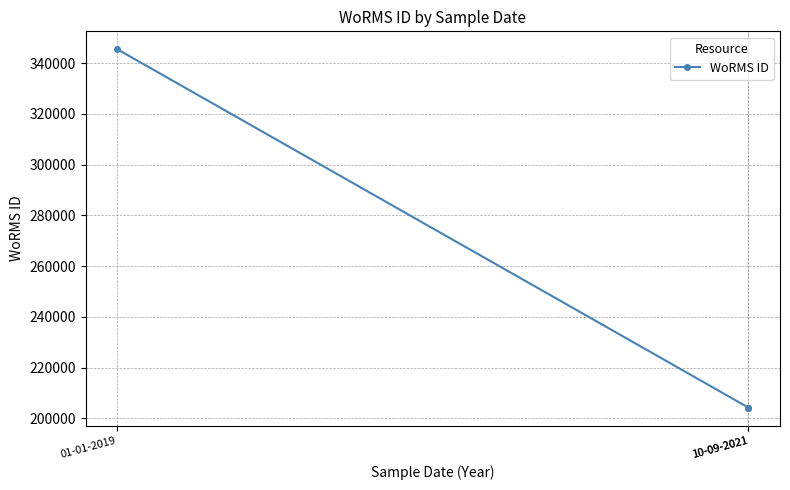

What is the ratio of the value at 01-01-2019 to the value at 10-09-2021?

1.7